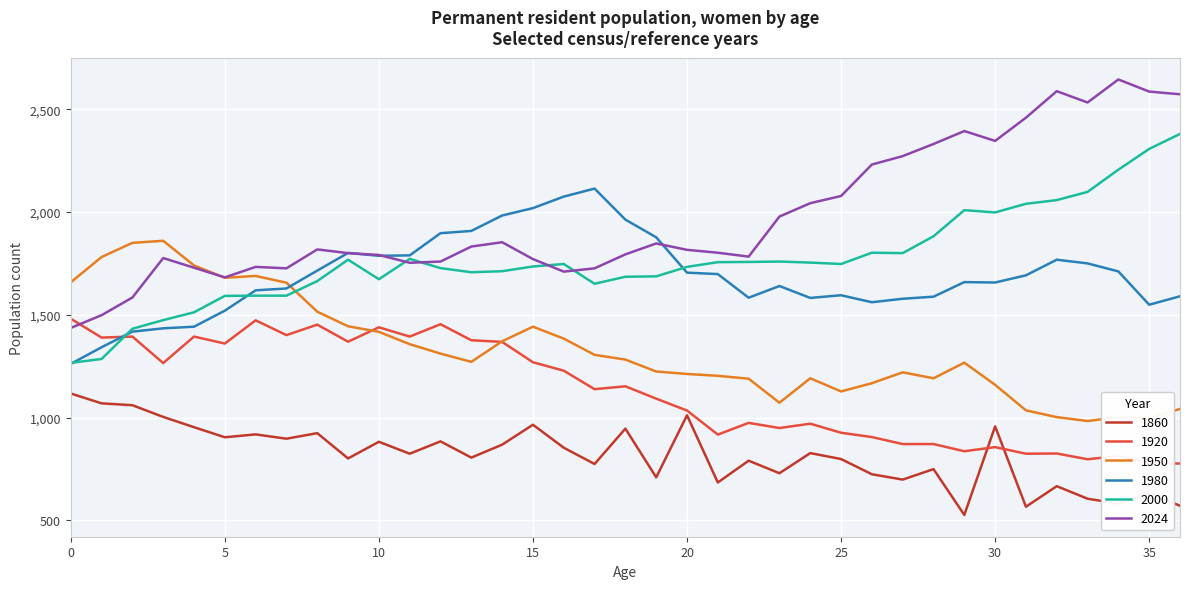

List the series in order of their peak value, lowest first.

1860, 1920, 1950, 1980, 2000, 2024